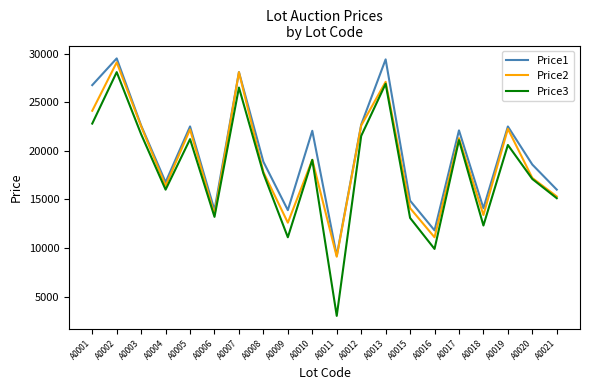

Which series changed the most between A0001 and A0018?

Price1